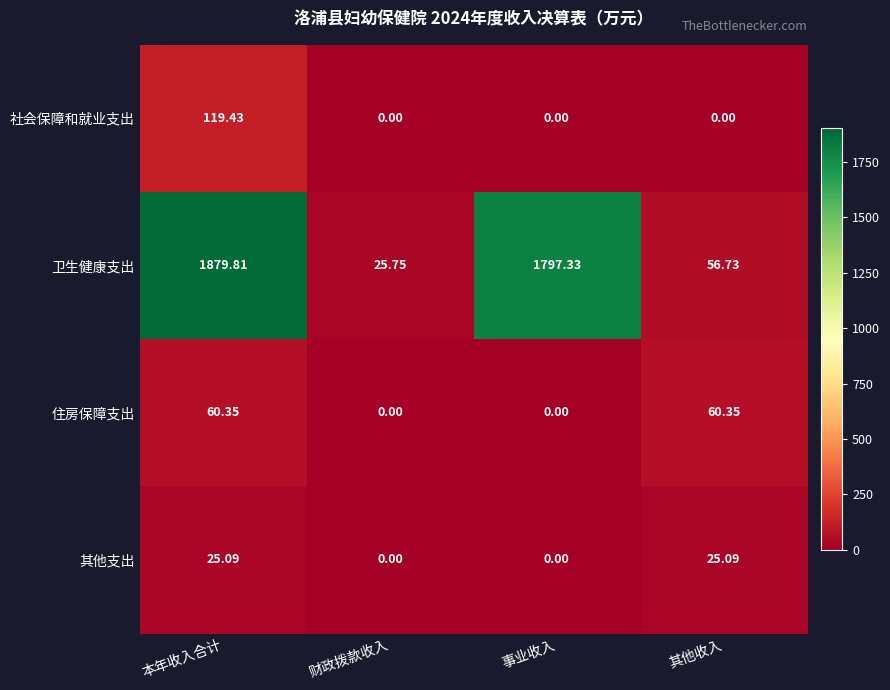

What is the greatest value displayed?

1879.8